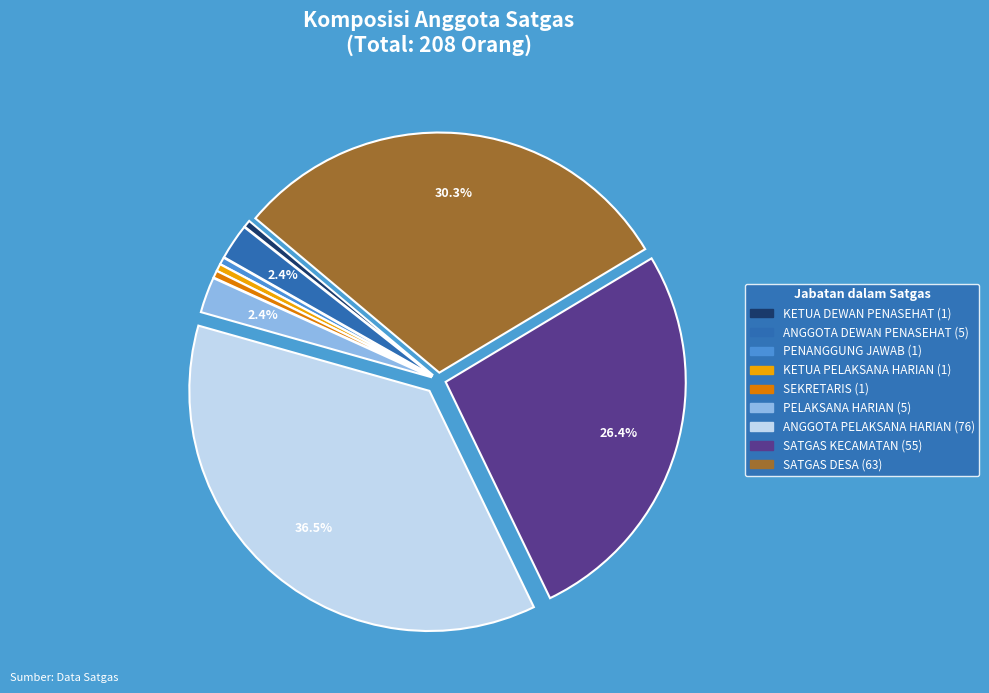

How many segments does this pie chart have?

9